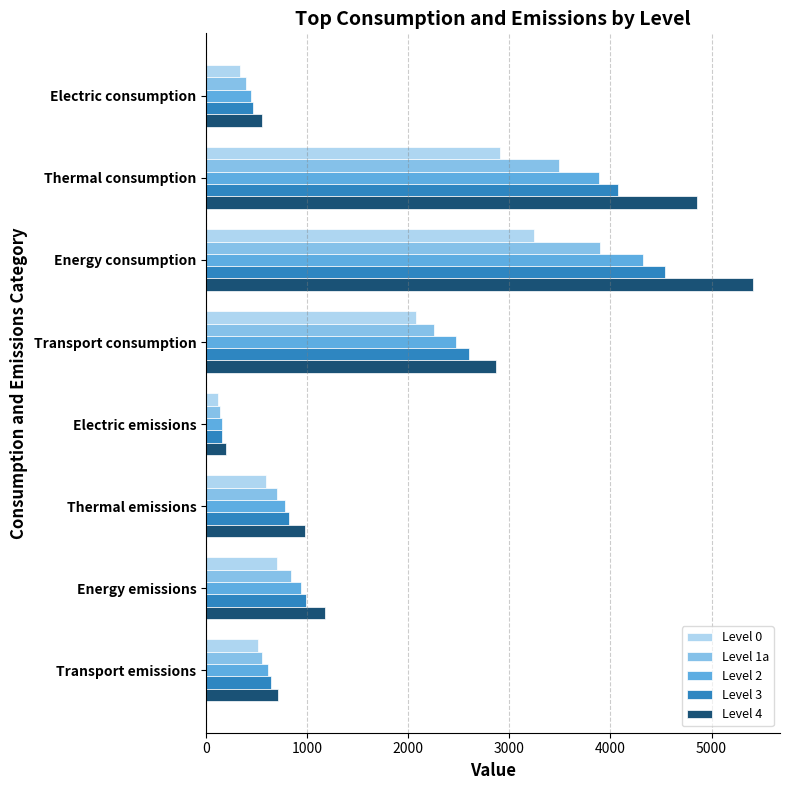

List the labels in order of Level 4 value, smallest first.

Electric emissions, Electric consumption, Transport emissions, Thermal emissions, Energy emissions, Transport consumption, Thermal consumption, Energy consumption